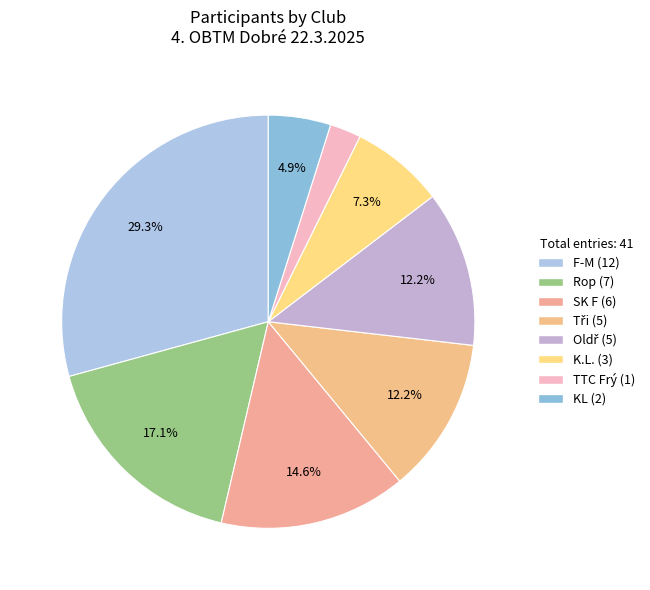

What is the largest slice in the pie chart?

F-M